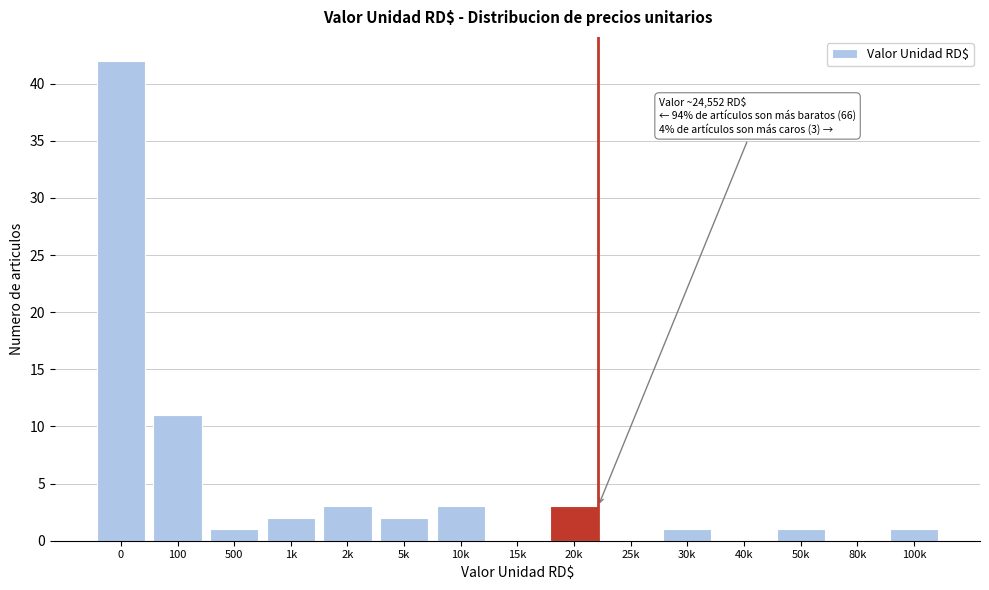

Reading left to right, extract all data points from this chart.

0=42	100=11	500=1	1k=2	2k=3	5k=2	10k=3	15k=0	20k=3	25k=0	30k=1	40k=0	50k=1	80k=0	100k=1